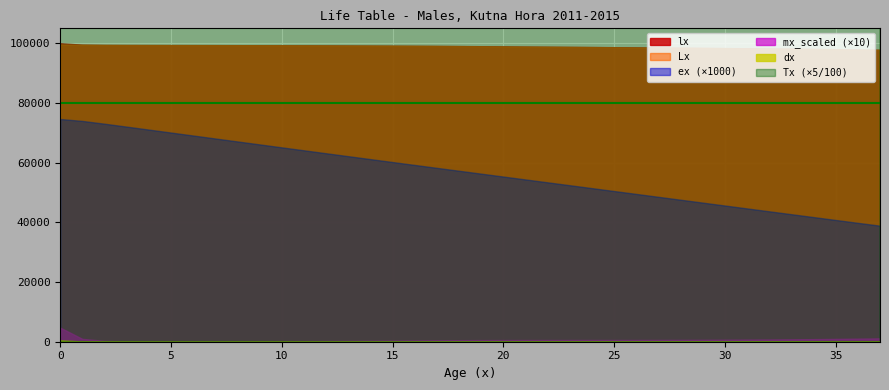

At which label is lx closest to 98912?

21